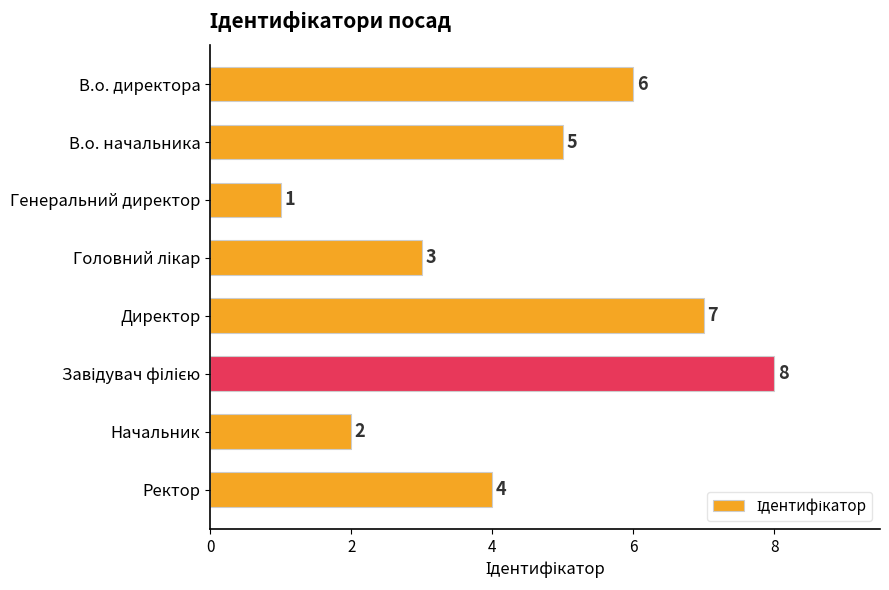

Count the values in the range 3 to 7.

5